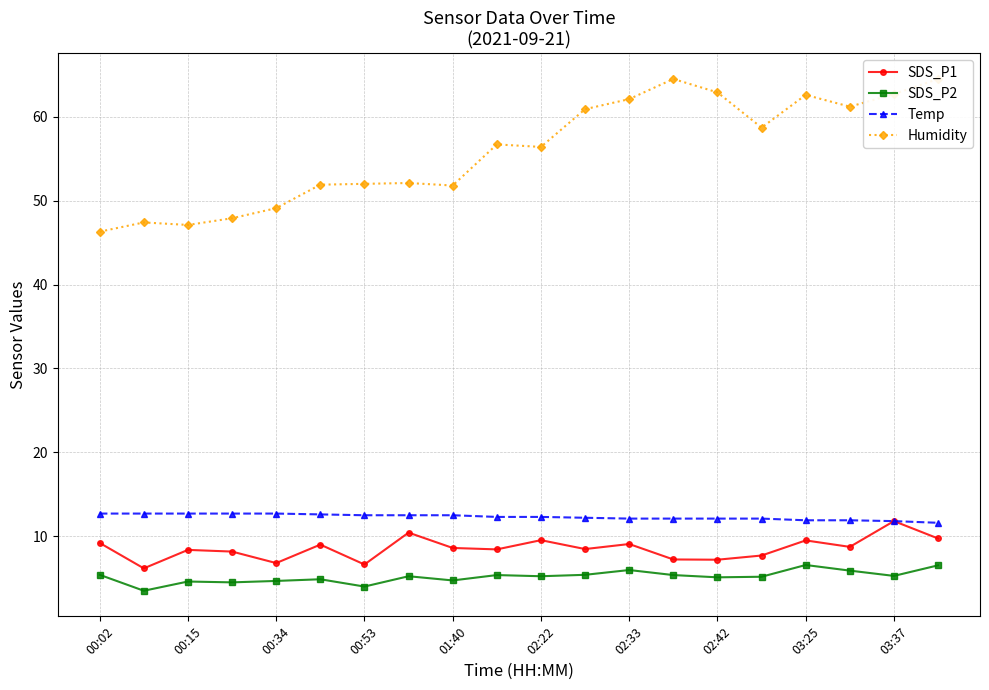

What value does the Temp series have at 13?

12.1